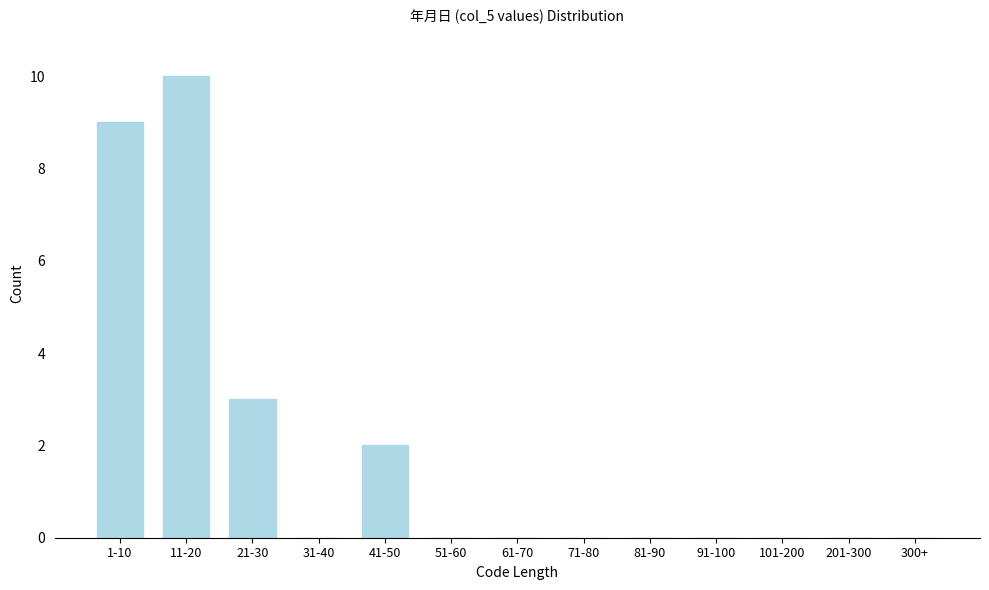

Reading left to right, list all the values displayed in this chart.

1-10=9	11-20=10	21-30=3	31-40=0	41-50=2	51-60=0	61-70=0	71-80=0	81-90=0	91-100=0	101-200=0	201-300=0	300+=0